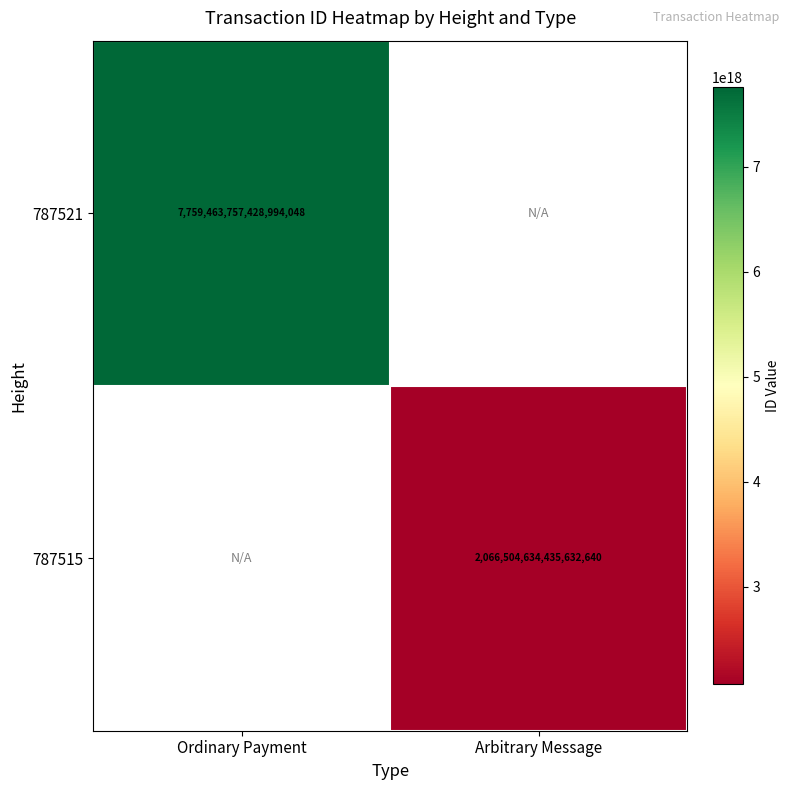

Is it true that 787515 equals 2066504634435632640 at Arbitrary Message?

True